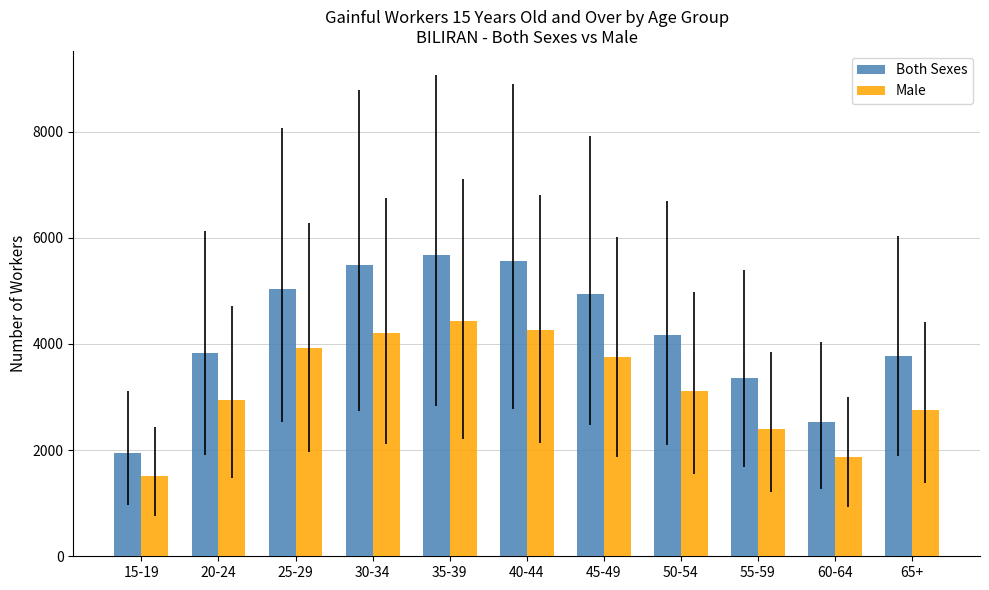

The value of Male at 40-44 is 4255. True or false?

True